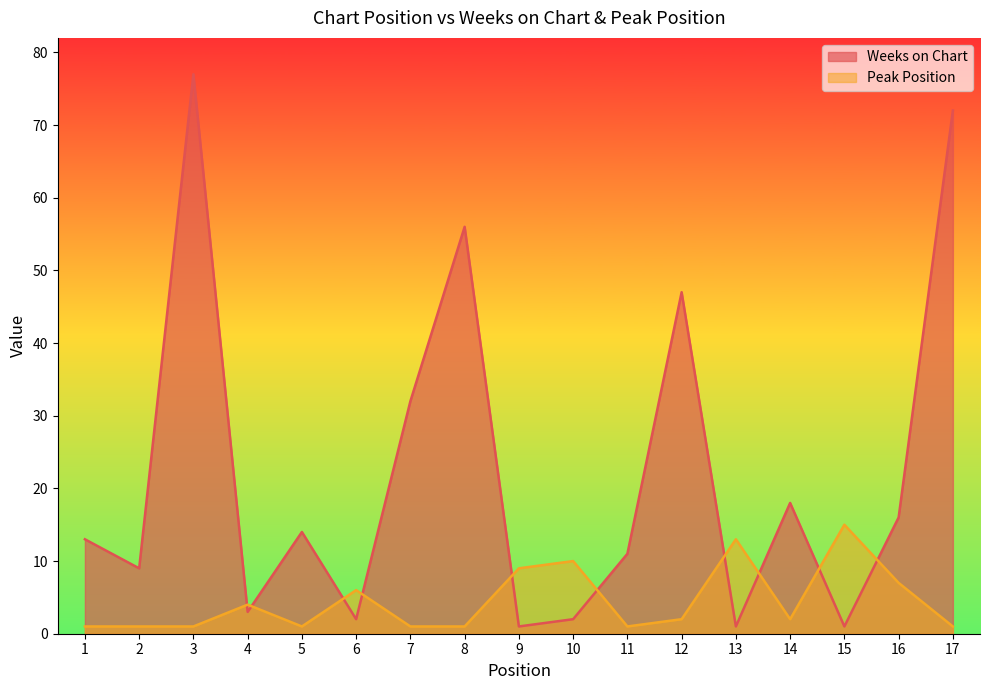

At which label is Peak Position closest to 8?

9